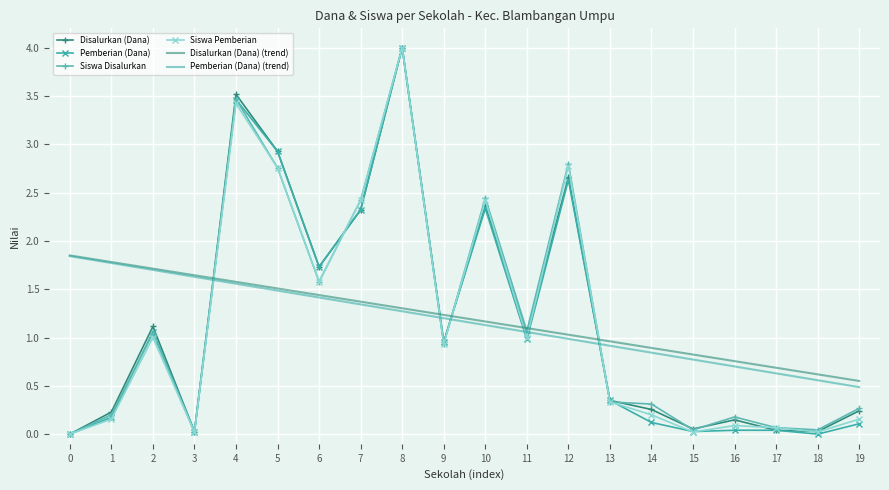

Between 2 and 19, which series saw the biggest shift?

Pemberian (Dana) (trend)